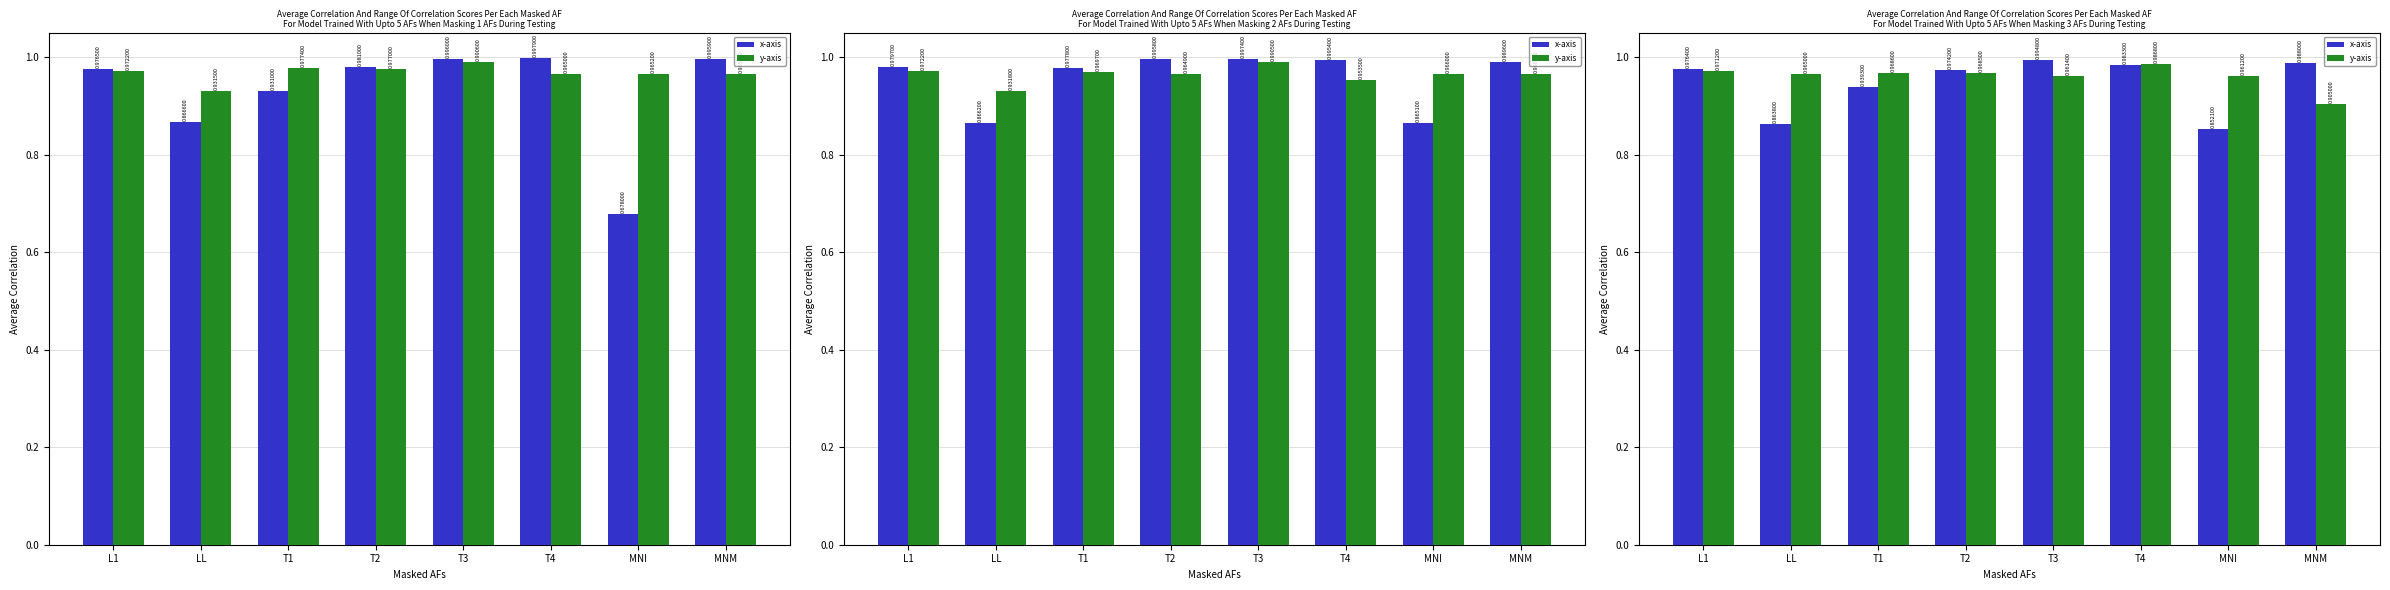

Between MNM and MNI, which is larger?

MNM